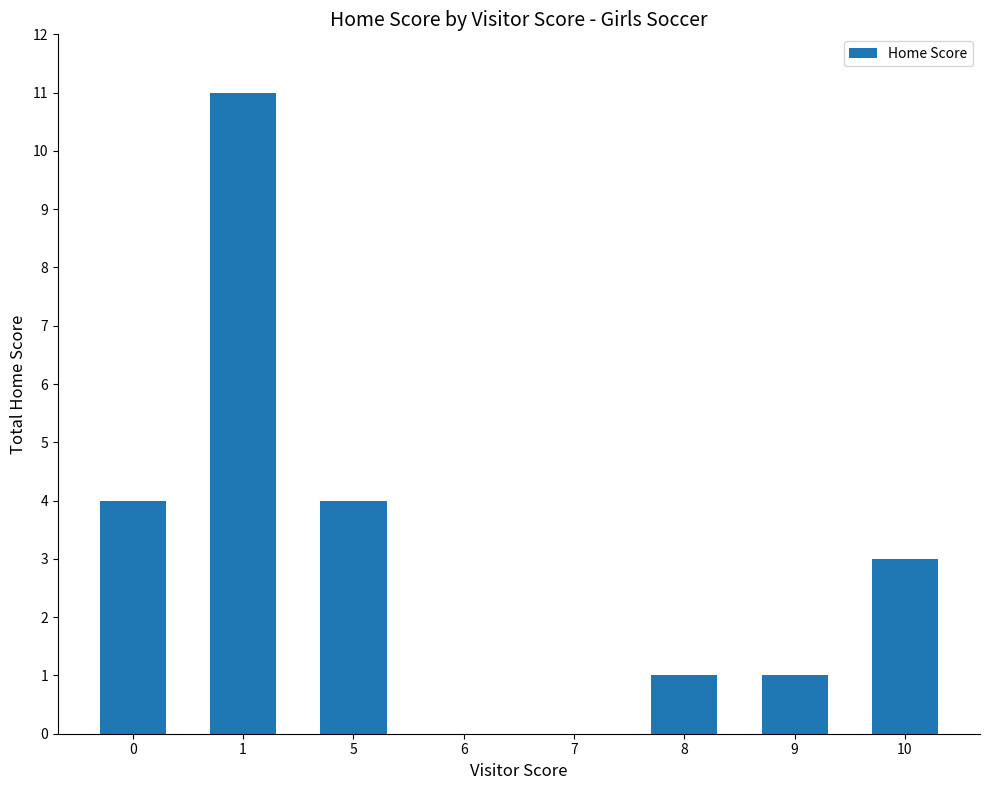

Which category has the highest value across all series?

1